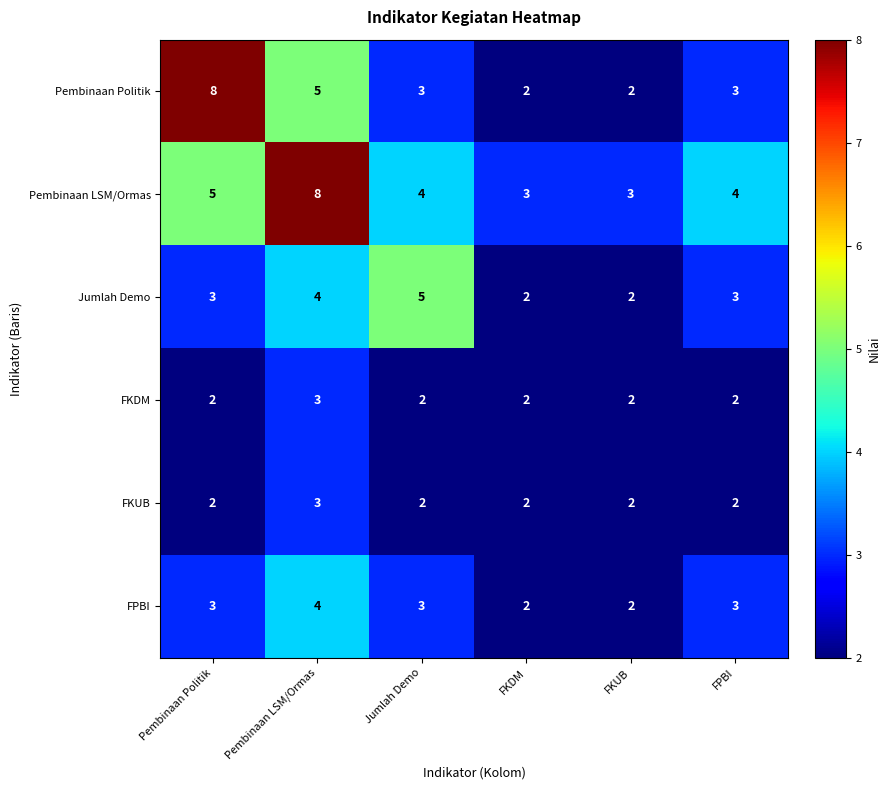

Between Pembinaan Politik and FKUB, which series saw the biggest shift?

Pembinaan Politik